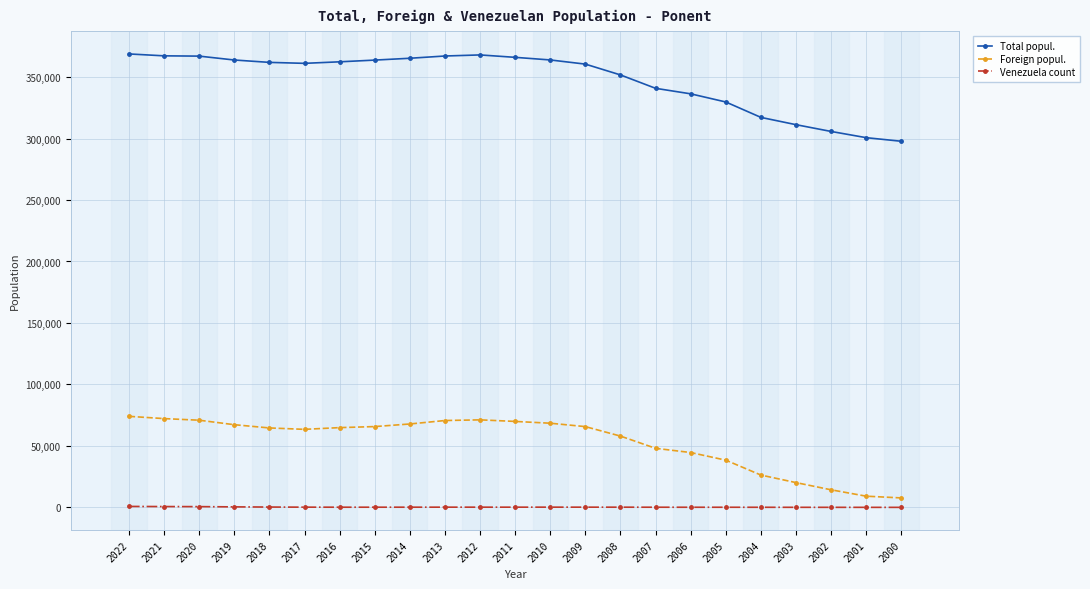

What is the maximum value shown in the chart?

368789